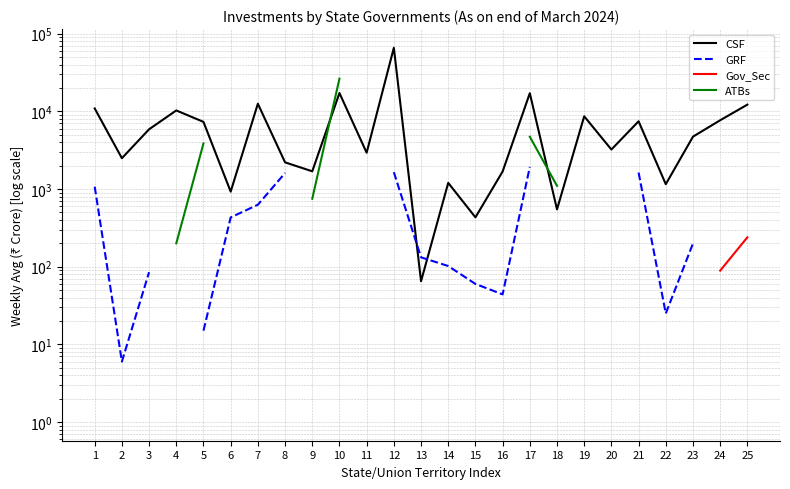

Which series has the largest total across all categories?

CSF